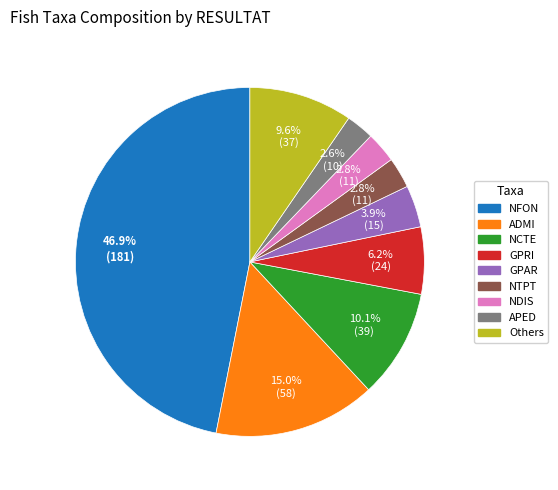

Is there any slice that represents more than half of the pie?

No